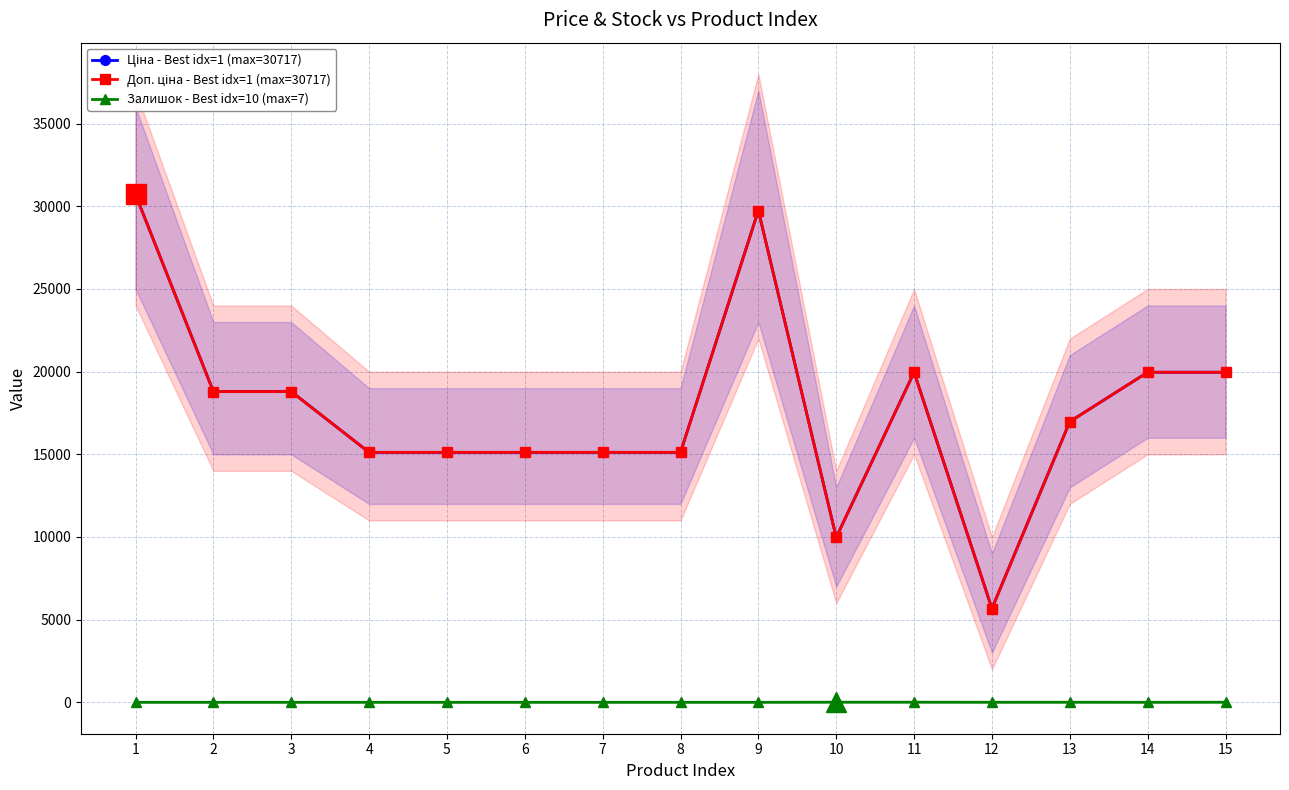

At which category does Ціна - Best idx=1 (max=30717) reach its first local peak?

9